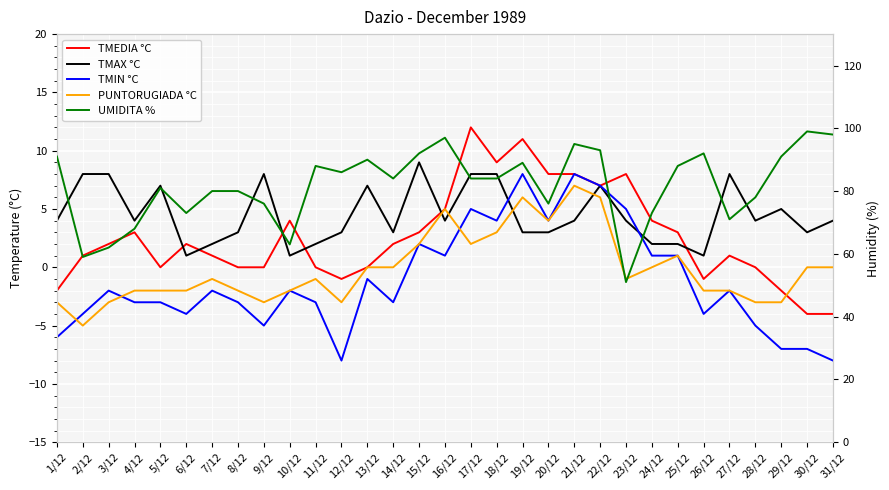

Rank the series by their maximum value, from lowest to highest.

PUNTORUGIADA °C, TMIN °C, TMAX °C, TMEDIA °C, UMIDITA %